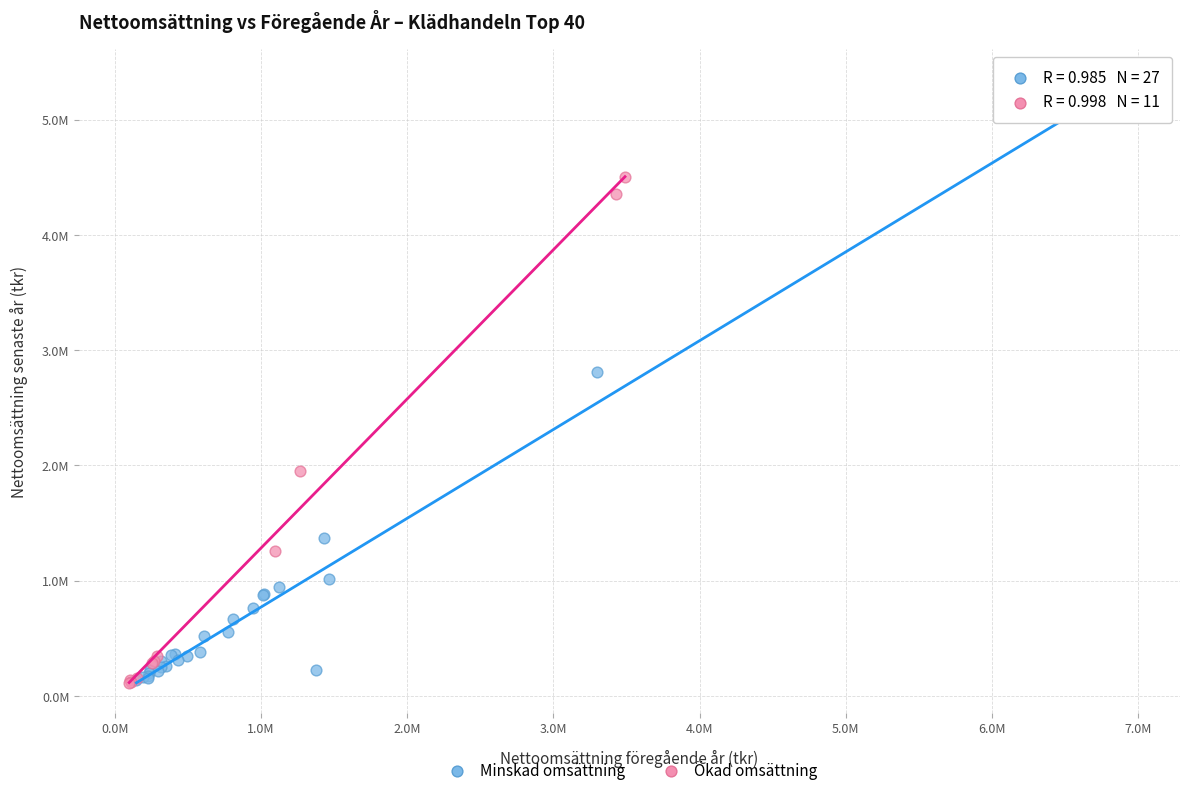

Which series reaches the maximum Y coordinate?

Minskad omsättning